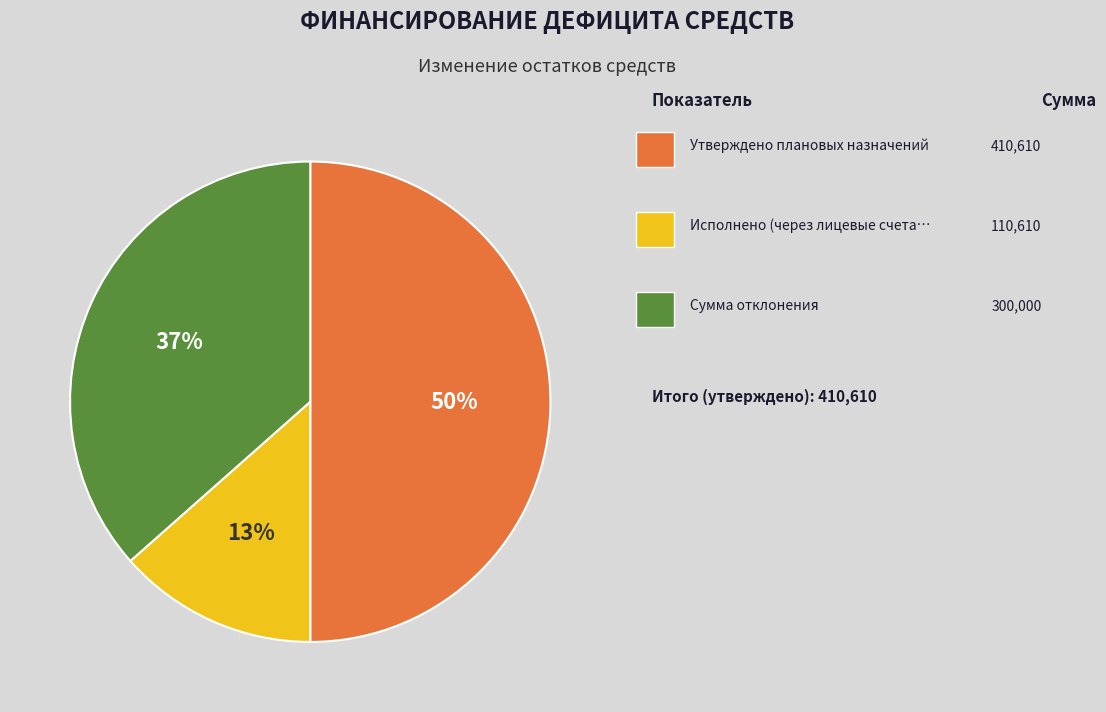

To the nearest percent, what is the difference between the largest and smallest slice percentages?

37%